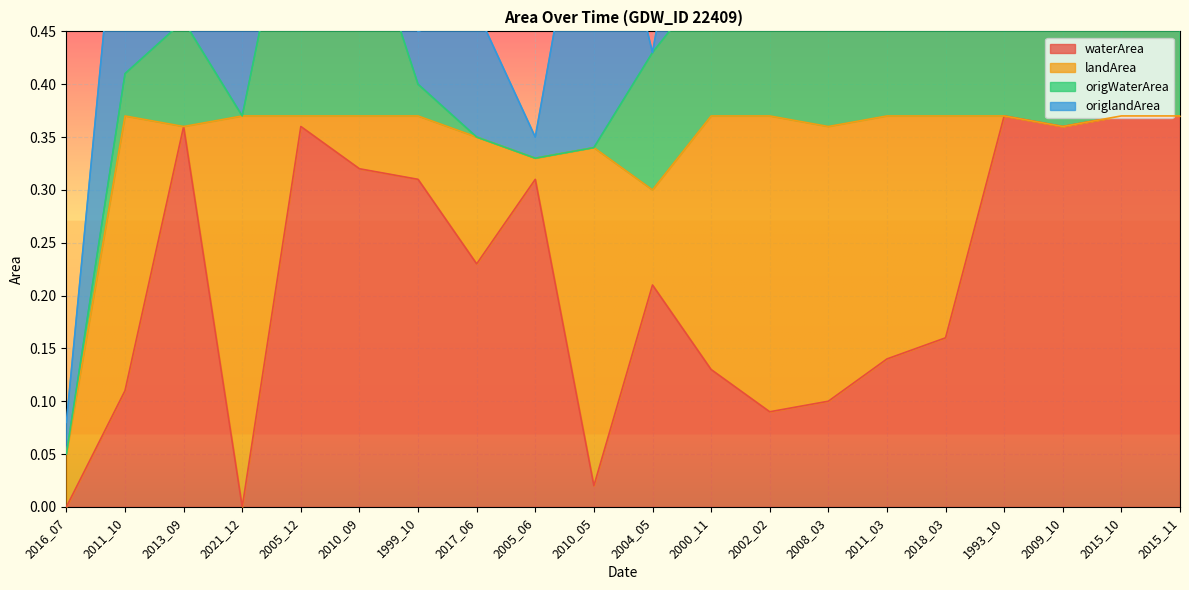

Is it true that waterArea equals 0.1 at 2005_12?

False